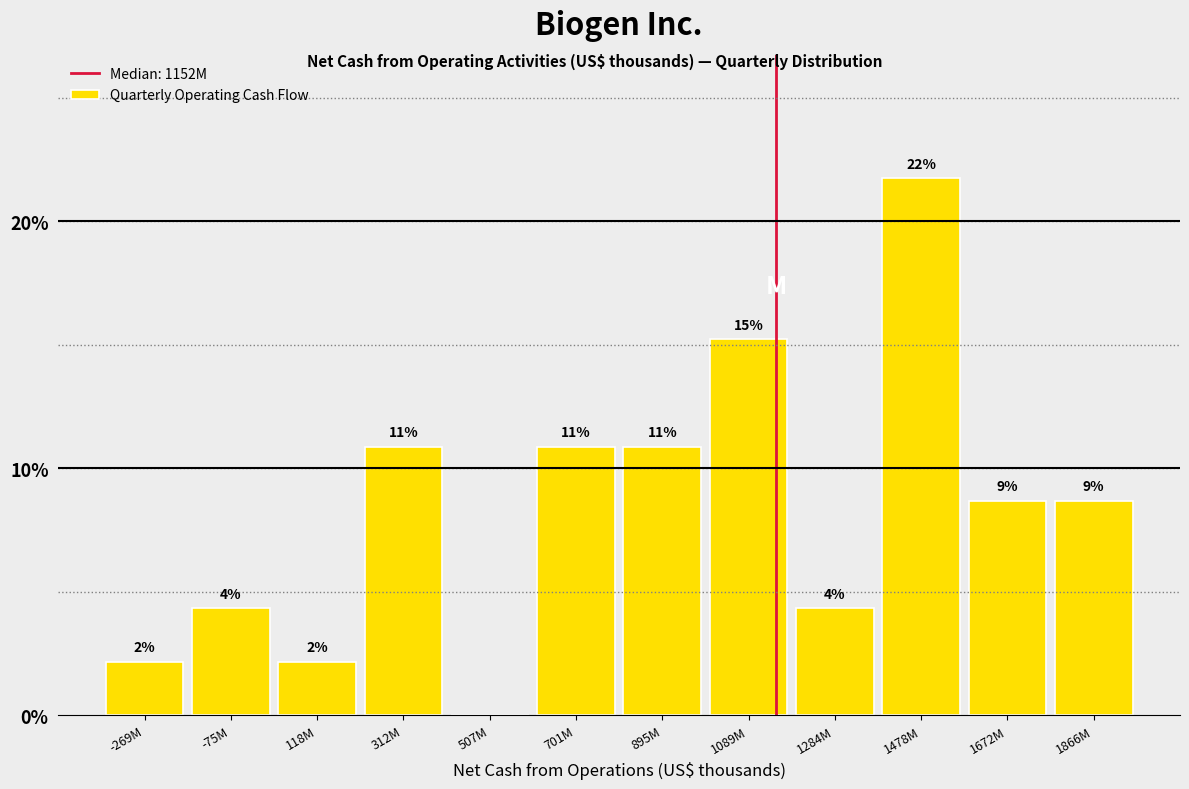

Are the bars horizontal?

No